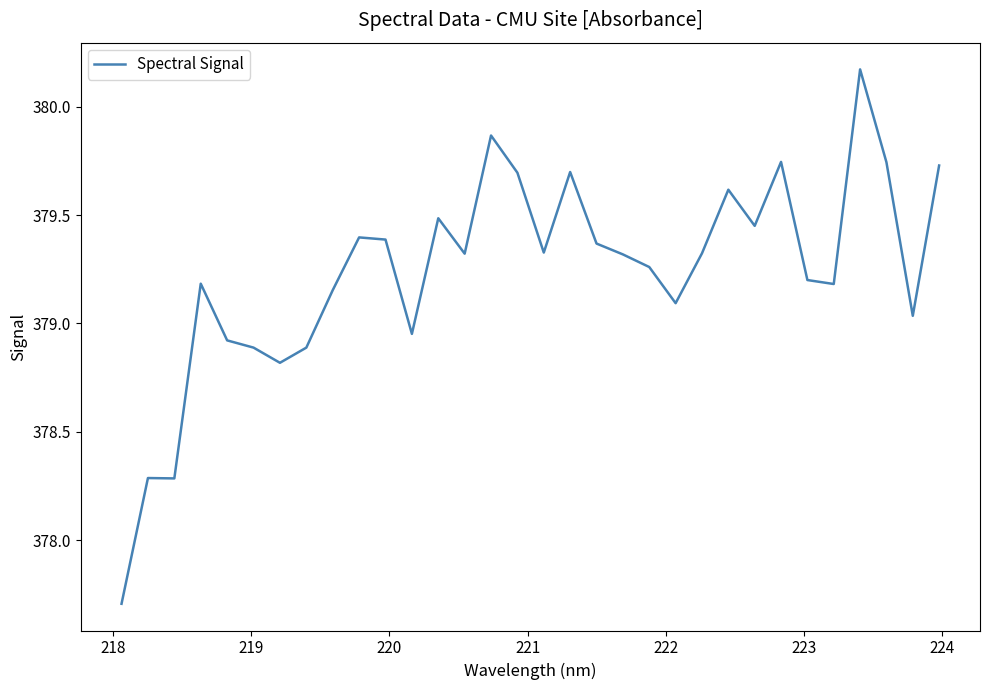

What is the smallest value displayed?

377.7